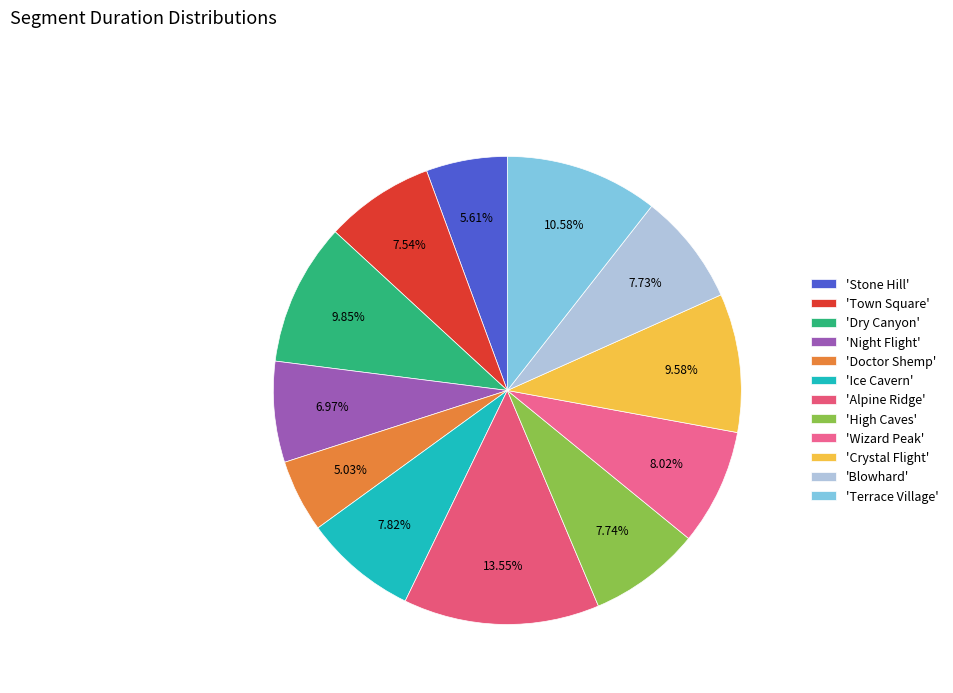

Count the number of slices in the pie.

12